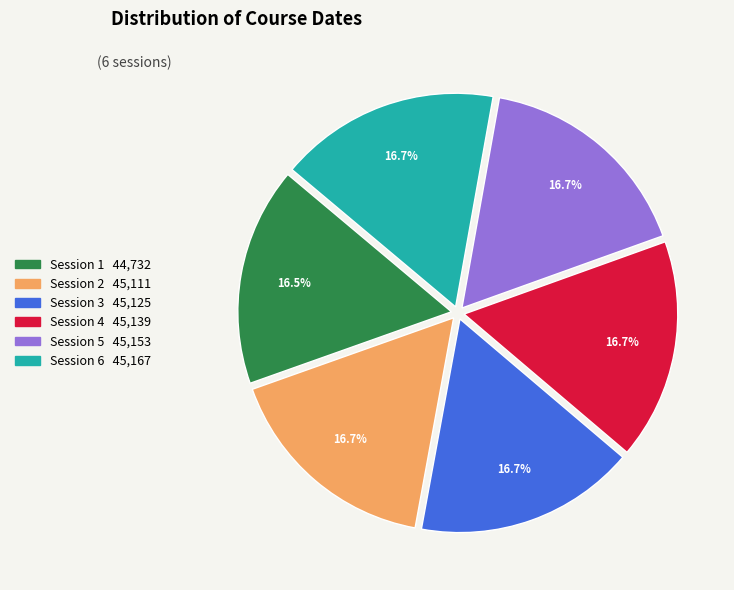

How many slices are in this pie chart?

6